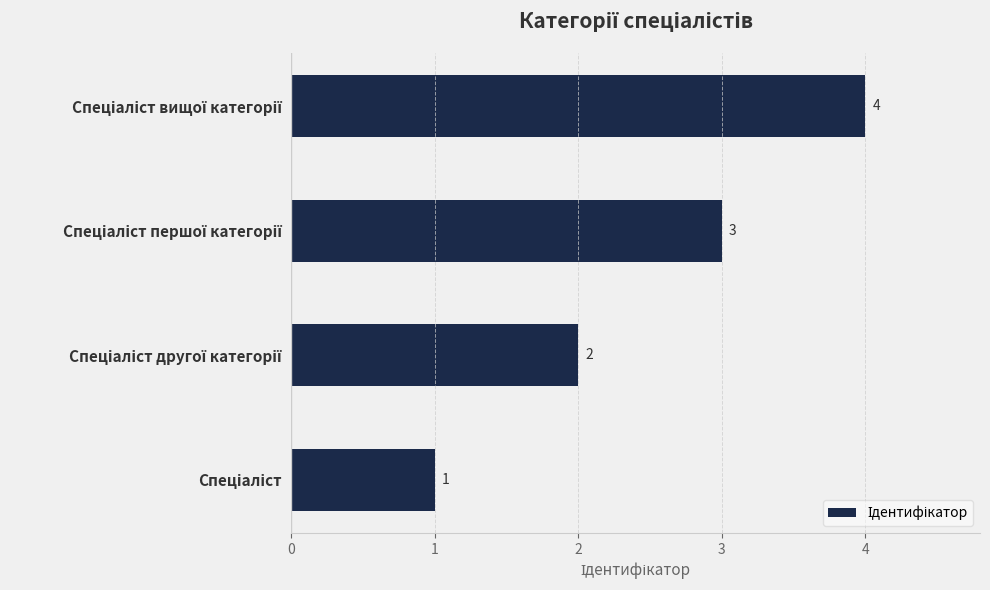

What is the greatest value displayed?

4